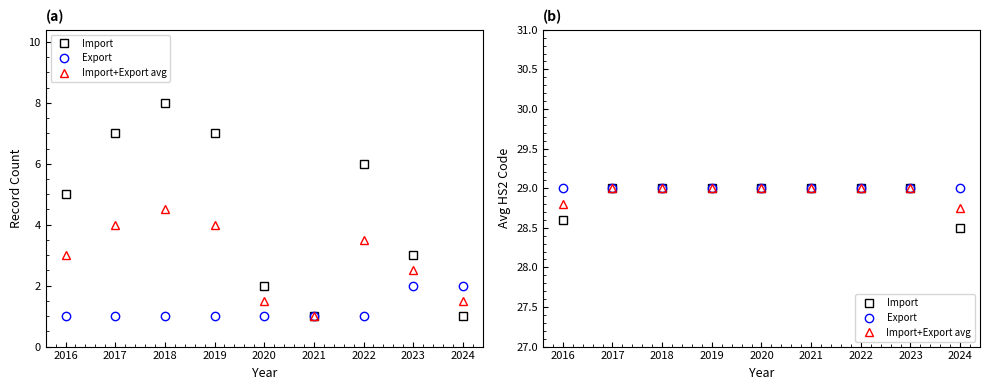

True or false: Import and Import+Export avg cross at least once.

False